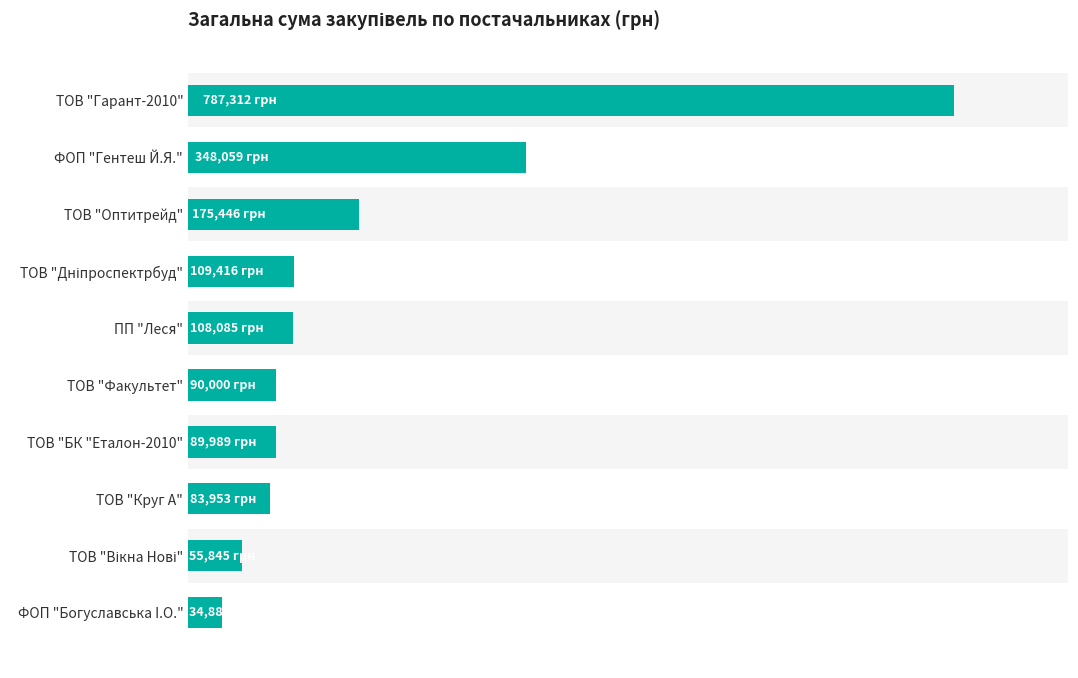

The value at ФОП "Богуславська I.О." is 34886.9. True or false?

True